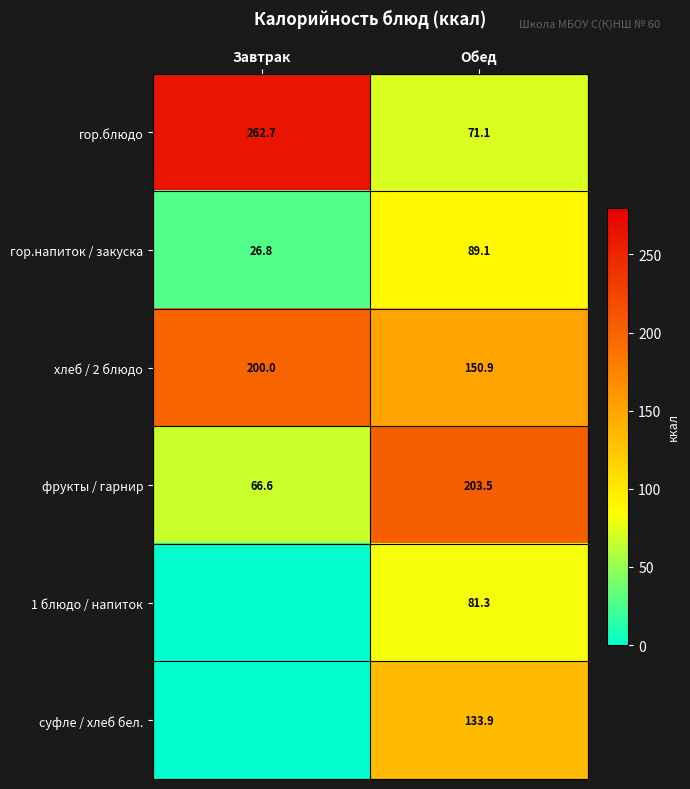

At how many categories does at least one series exceed 213?

1